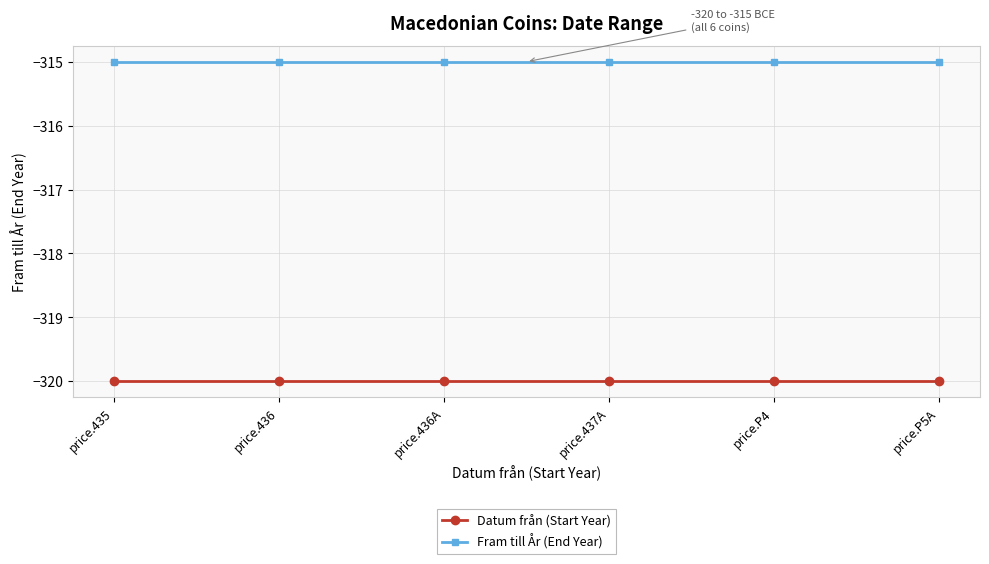

What is the difference between the highest and lowest values at price.436A?

5